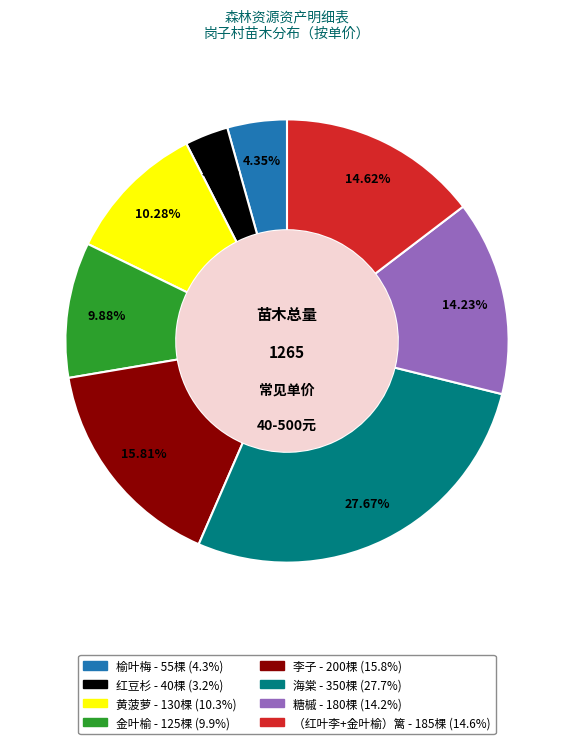

What is the total percentage of （红叶李+金叶榆）篱 and 榆叶梅?

19.0%